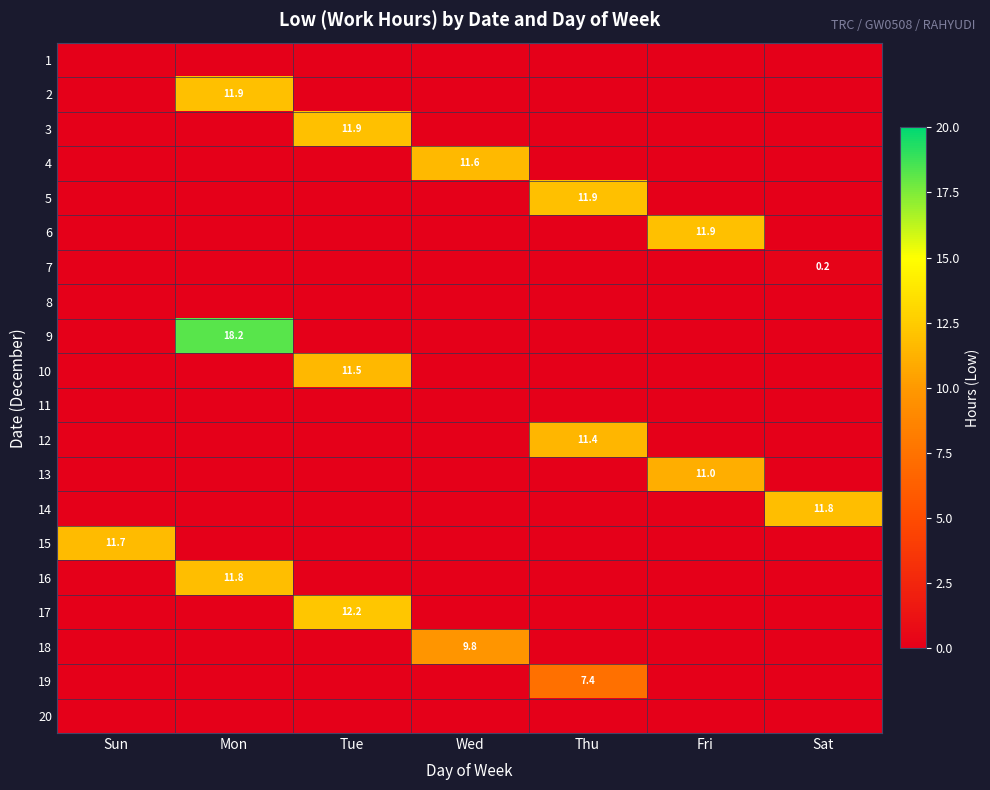

At how many categories does at least one series exceed 18?

1